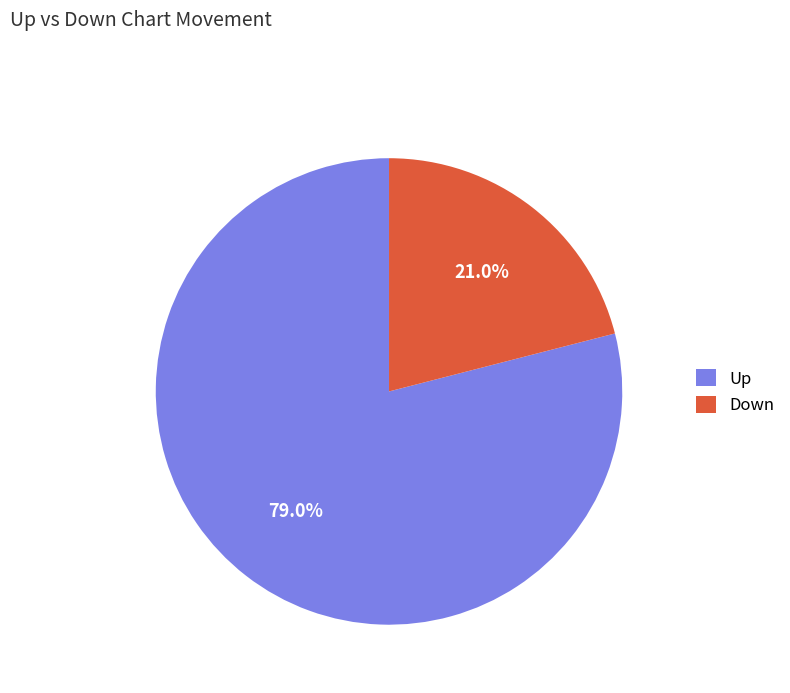

What is the smallest slice in the pie chart?

Down